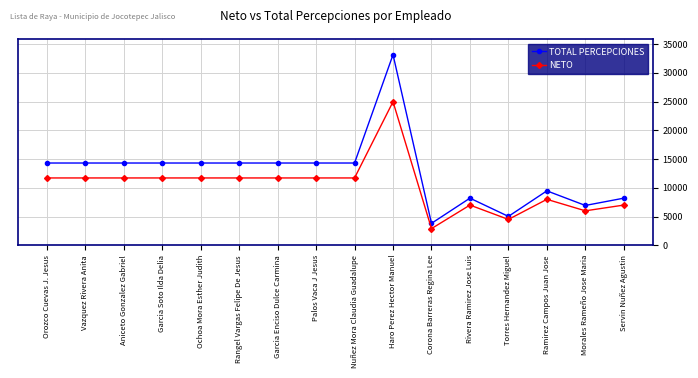

Reading right to left, transcribe all the data shown in this chart.

TOTAL PERCEPCIONES: Servin Nuñez Agustin=8205	Morales Rameño Jose Maria=6934	Ramirez Campos Juan Jose=9477	Torres Hernandez Miguel=5029	Rivera Ramirez Jose Luis=8205	Corona Barreras Regina Lee=3820	Haro Perez Hector Manuel=33188	Nuñez Mora Claudia Guadalupe=14325	Palos Vaca J Jesus=14325	Garcia Enciso Dulce Carmina=14325	Rangel Vargas Felipe De Jesus=14325	Ochoa Mora Esther Judith=14325	Garcia Soto Ilda Delia=14325	Aniceto Gonzalez Gabriel=14325	Vazquez Rivera Anita=14325	Orozco Cuevas J. Jesus=14325
NETO: Servin Nuñez Agustin=7000	Morales Rameño Jose Maria=6000	Ramirez Campos Juan Jose=8000	Torres Hernandez Miguel=4500	Rivera Ramirez Jose Luis=7000	Corona Barreras Regina Lee=2900	Haro Perez Hector Manuel=25000	Nuñez Mora Claudia Guadalupe=11724	Palos Vaca J Jesus=11724	Garcia Enciso Dulce Carmina=11724	Rangel Vargas Felipe De Jesus=11724	Ochoa Mora Esther Judith=11724	Garcia Soto Ilda Delia=11724	Aniceto Gonzalez Gabriel=11724	Vazquez Rivera Anita=11724	Orozco Cuevas J. Jesus=11724